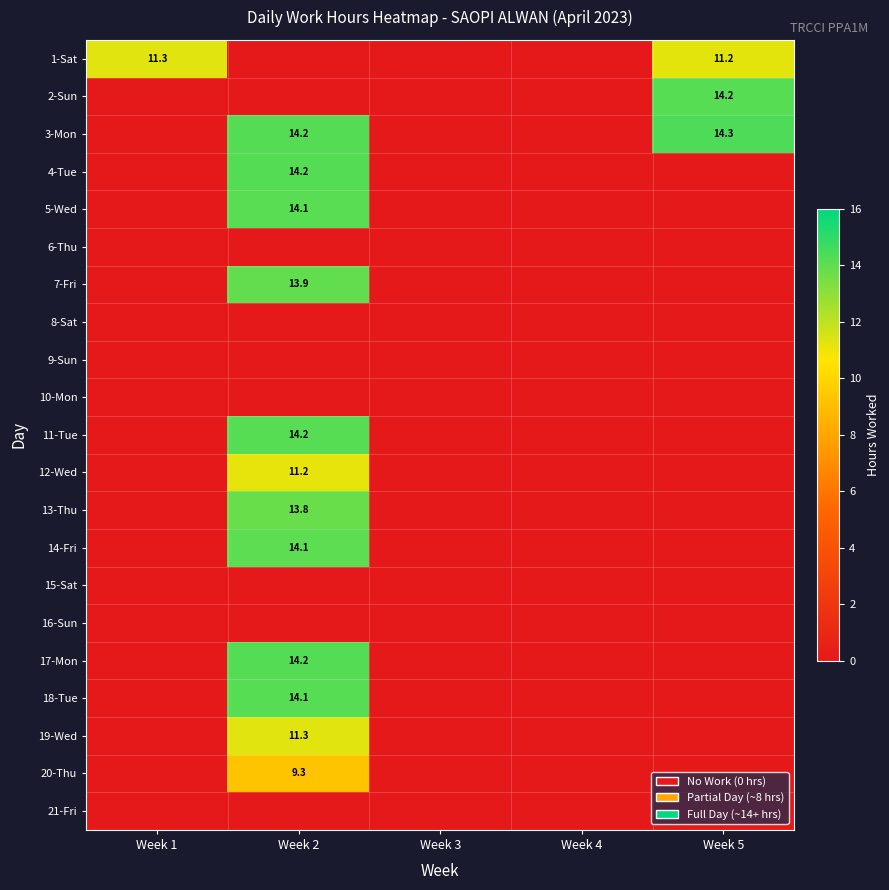

Is it true that 19-Wed equals 11.3 at Week 2?

True